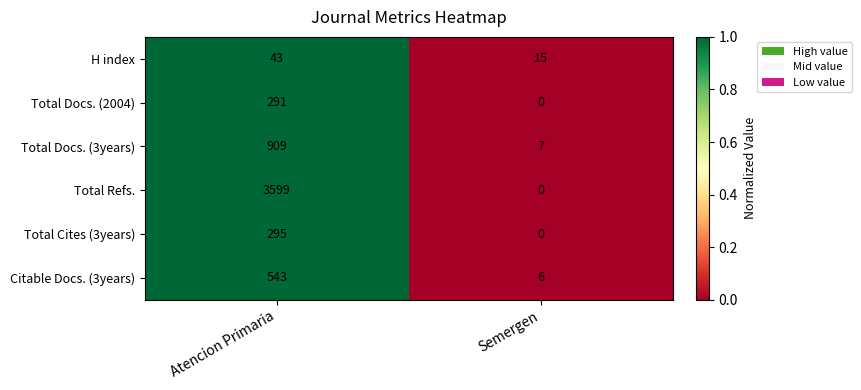

Reading right to left, transcribe all the data shown in this chart.

H index: 15	43
Total Docs. (2004): 0	291
Total Docs. (3years): 7	909
Total Refs.: 0	3599
Total Cites (3years): 0	295
Citable Docs. (3years): 6	543